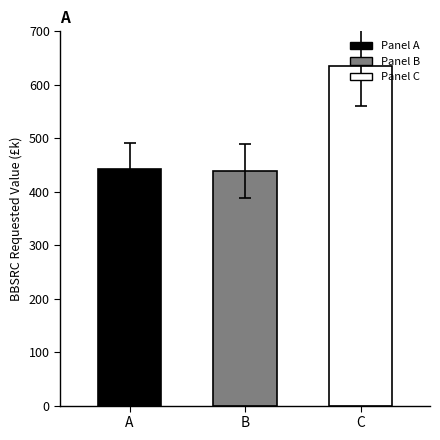

At which category does the chart reach its peak across all series?

C